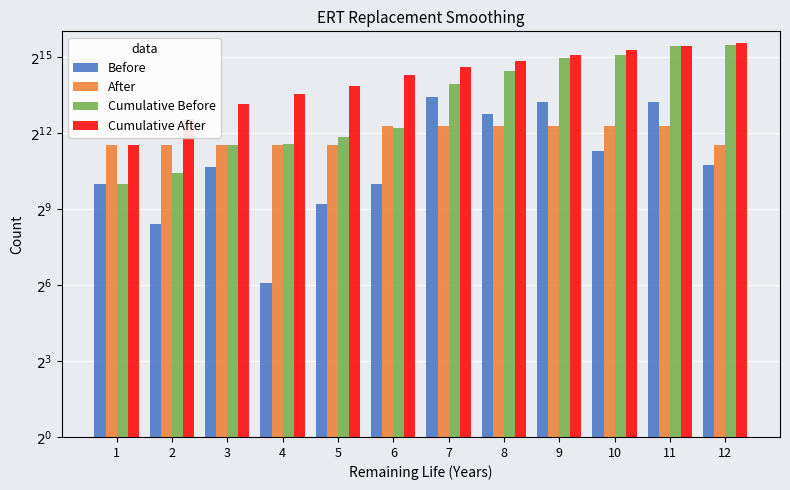

Is it true that After equals 3000 at 5?

True